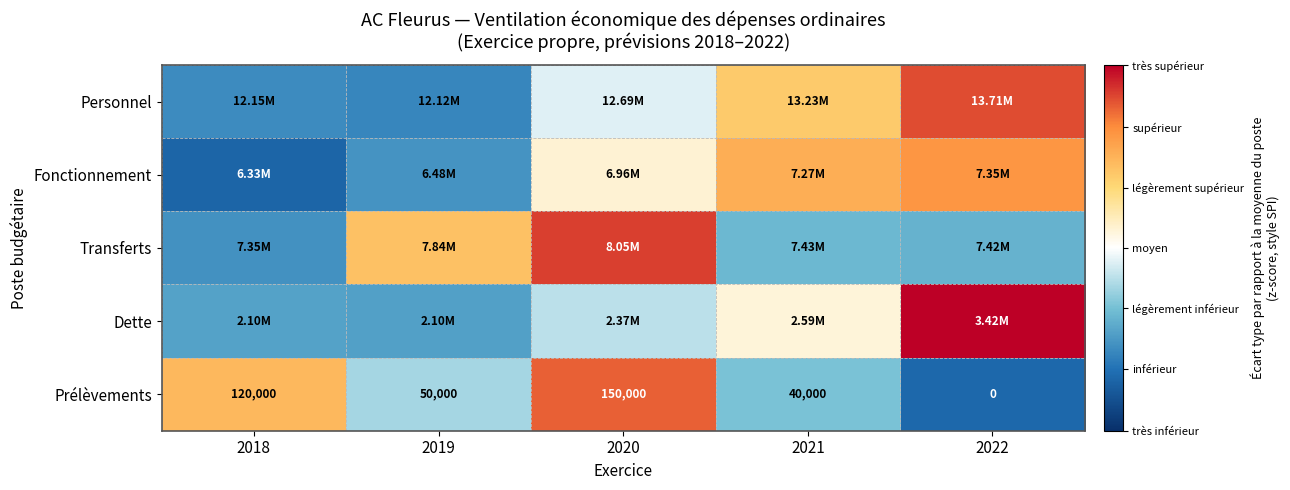

Which has a higher value, 2018 or 2022?

2022